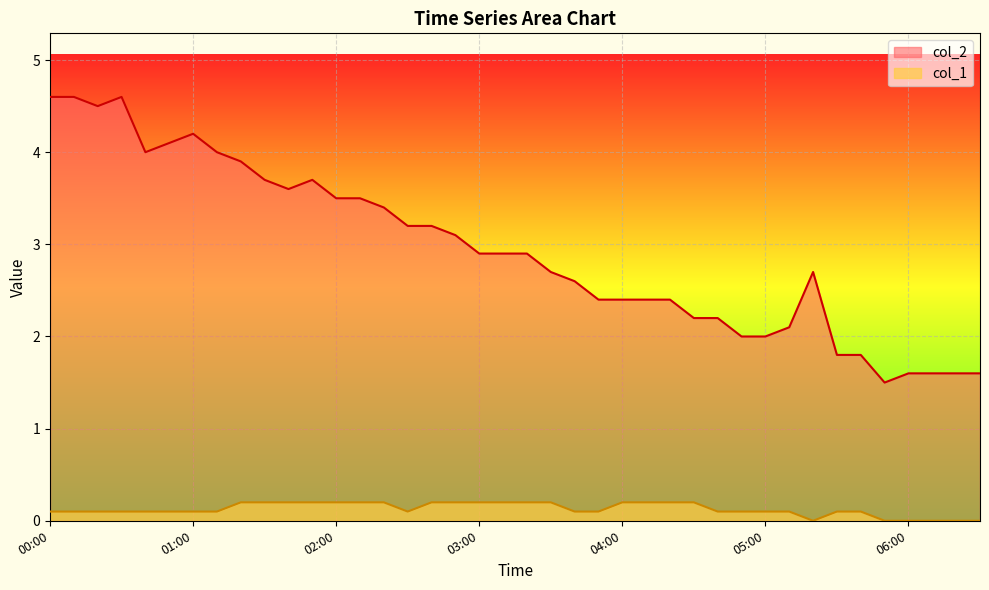

What is the sum of the col_1 values at 01:20 and 01:40?

0.4